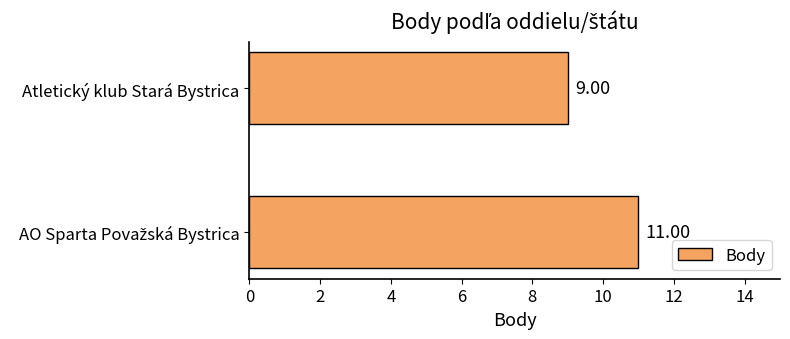

What is the average value?

10